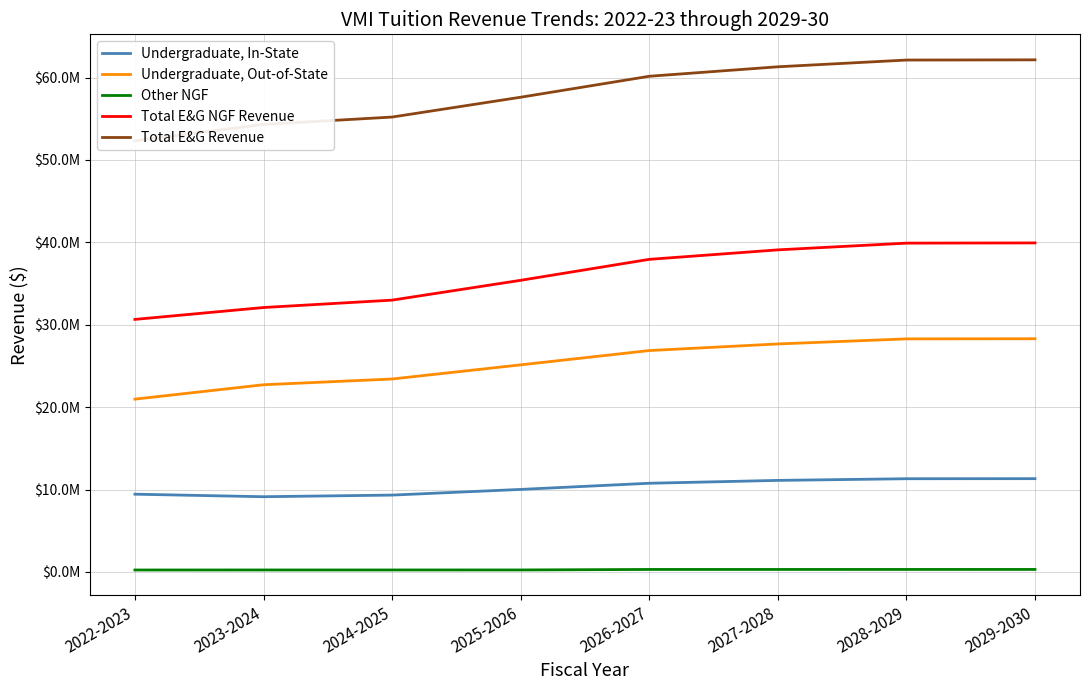

What is the approximate value of Total E&G NGF Revenue at 2024-2025, to the nearest 100?

32987400